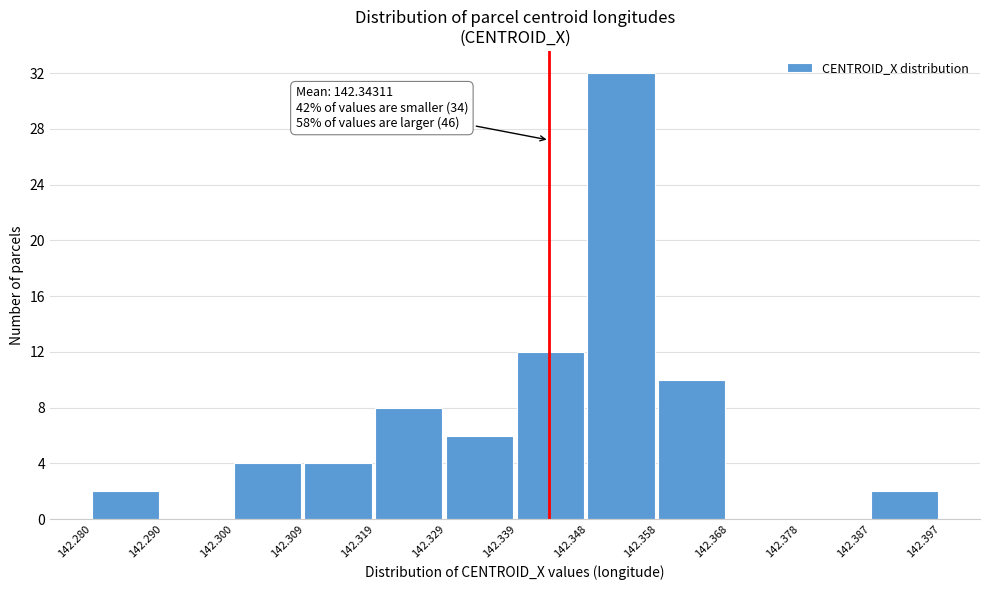

Which range on the x-axis has the tallest bar?

142.348 to 142.358